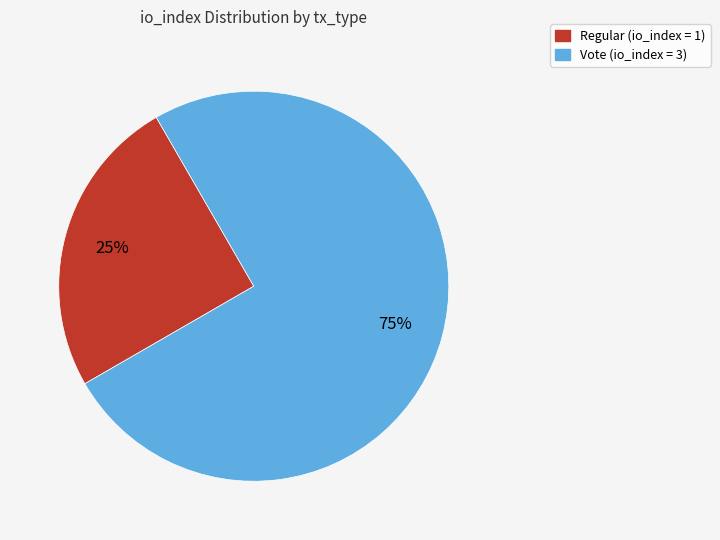

Does Vote represent more than half of the total?

Yes